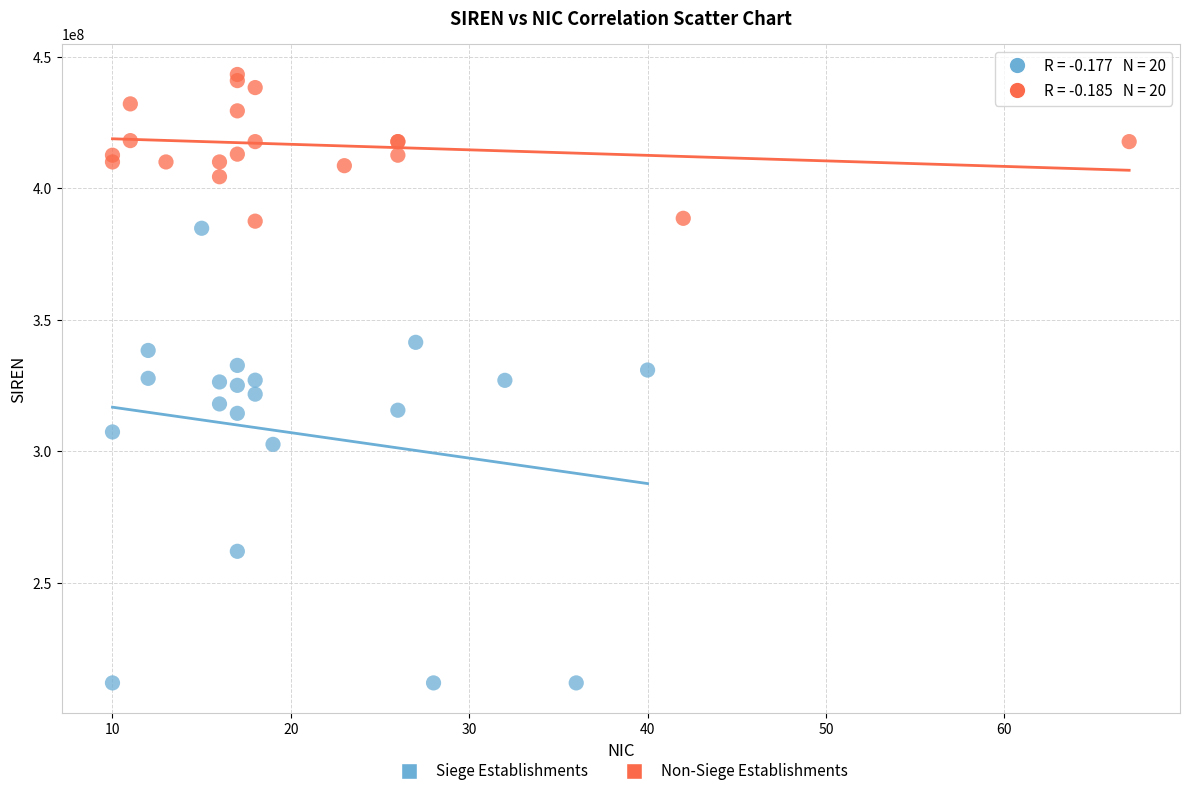

Which series has the largest Y range (max minus min)?

Siege Establishments